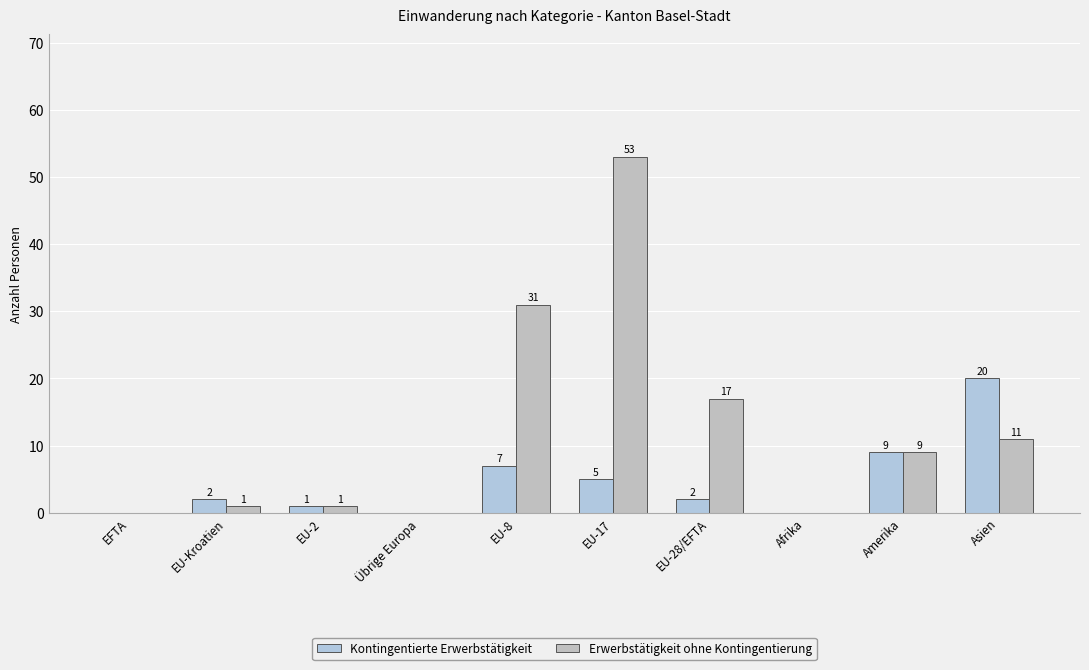

How many groups of bars are there?

10